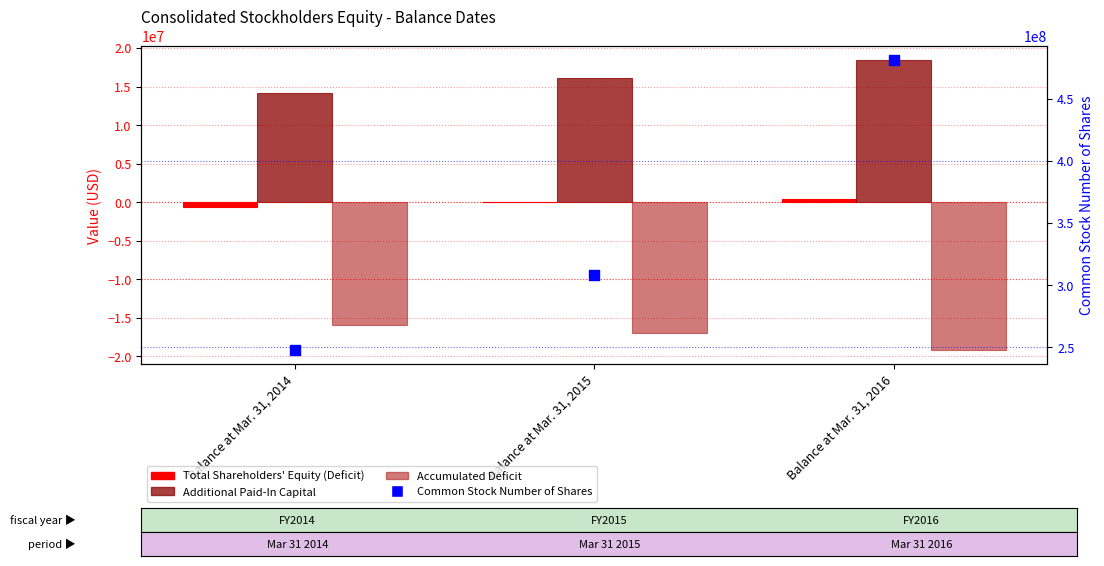

What are all the series names shown in the legend?

Total Shareholders' Equity (Deficit), Additional Paid-In Capital, Accumulated Deficit, Common Stock Number of Shares